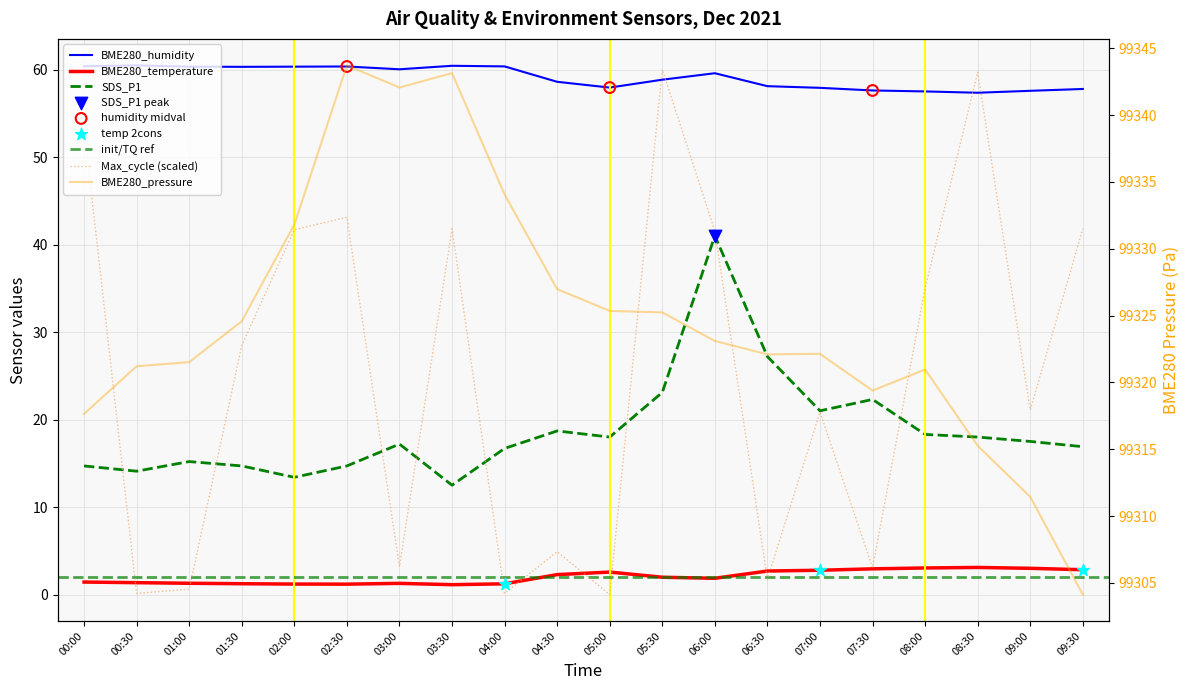

Which series contains the lowest Y value?

Max_cycle